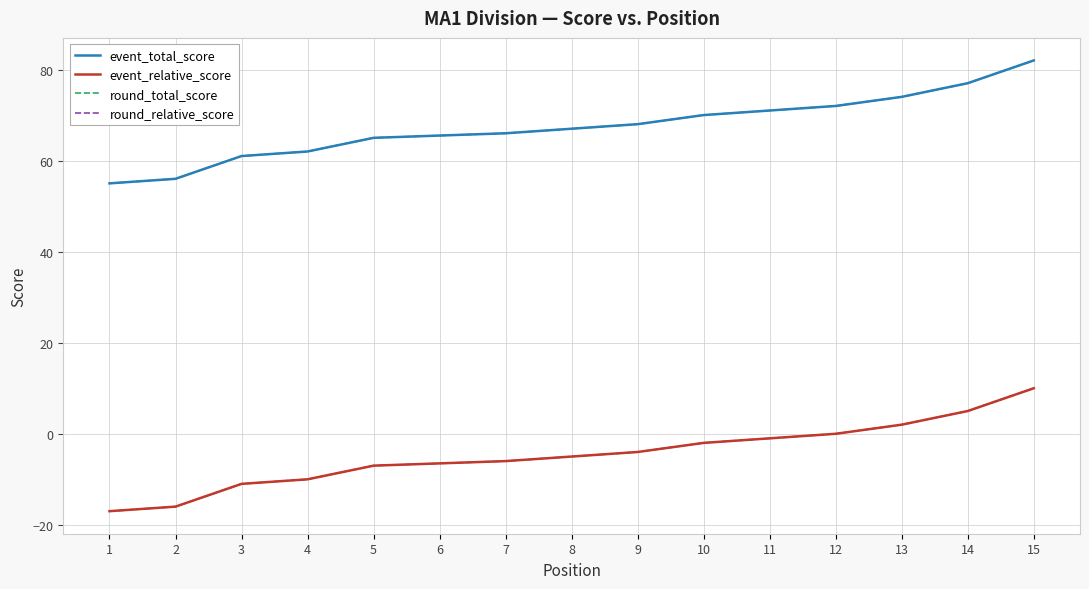

Between 3 and 5, which series saw the biggest shift?

event_total_score